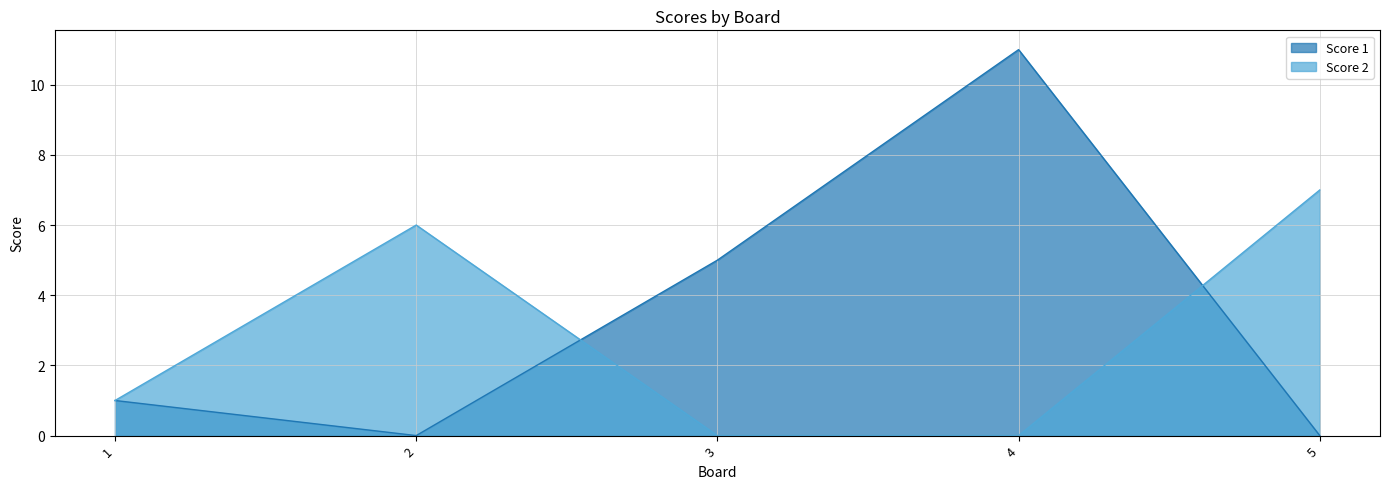

How many intersections are there between Score 2 and Score 1?

2